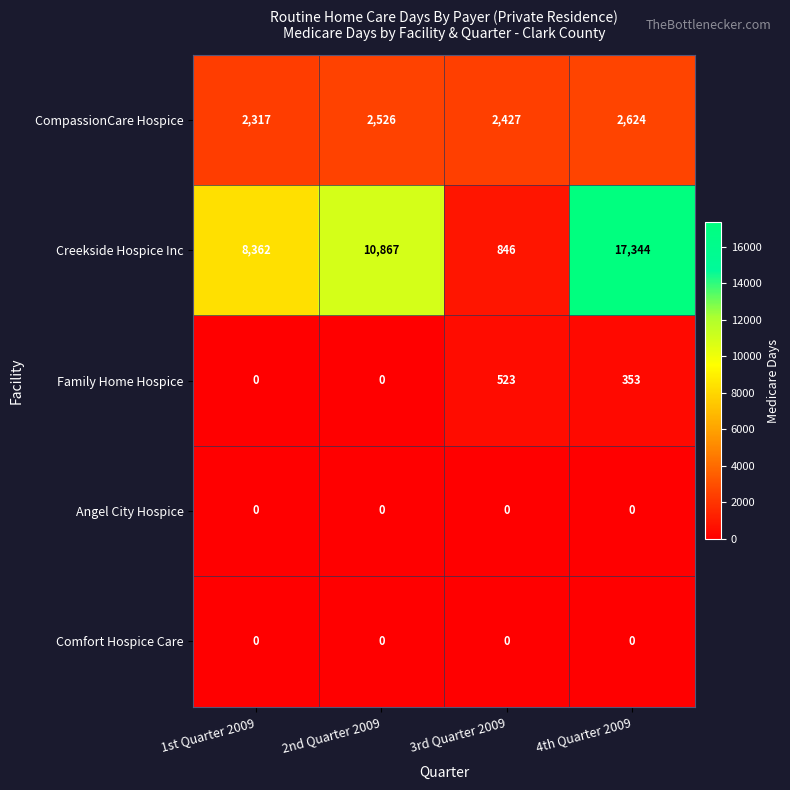

Which series has the largest total across all categories?

Creekside Hospice Inc